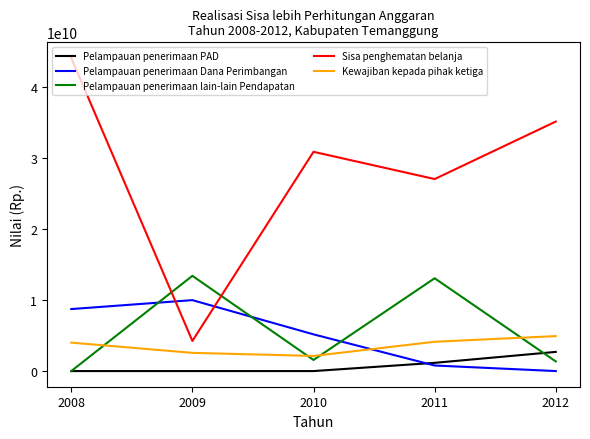

What is the sum of all Pelampauan penerimaan PAD values?

3860887301